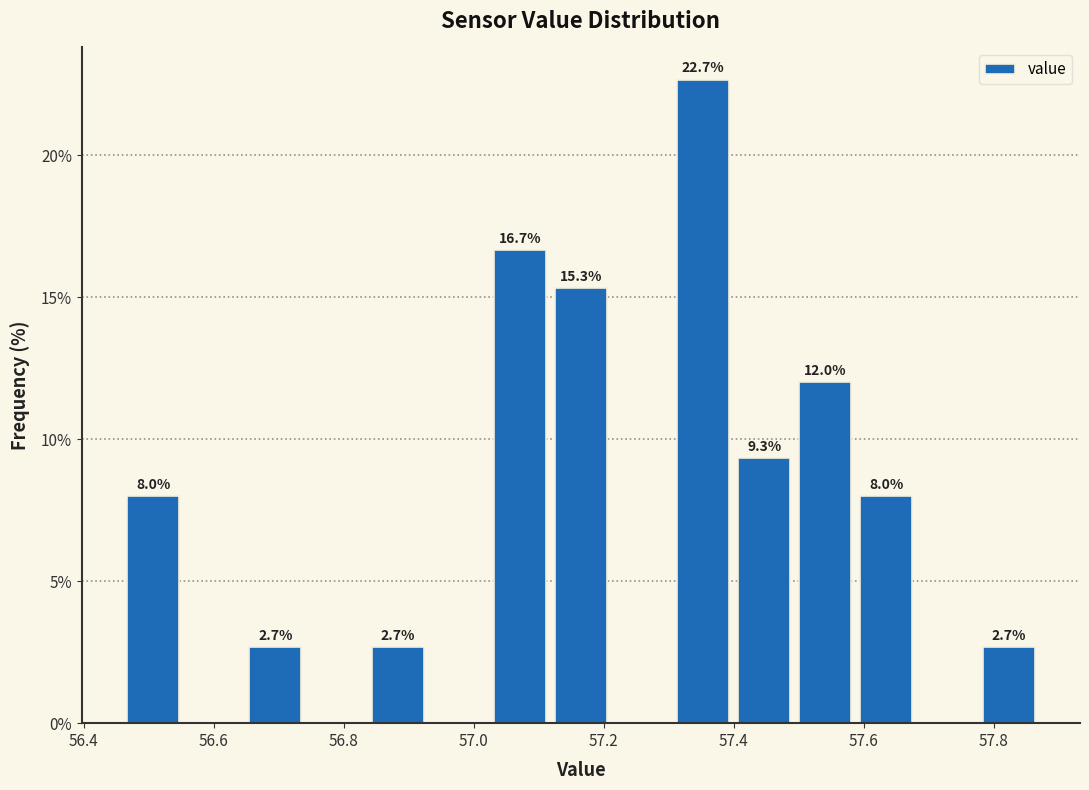

Over which range of the x-axis is the bar tallest?

57.306 to 57.400